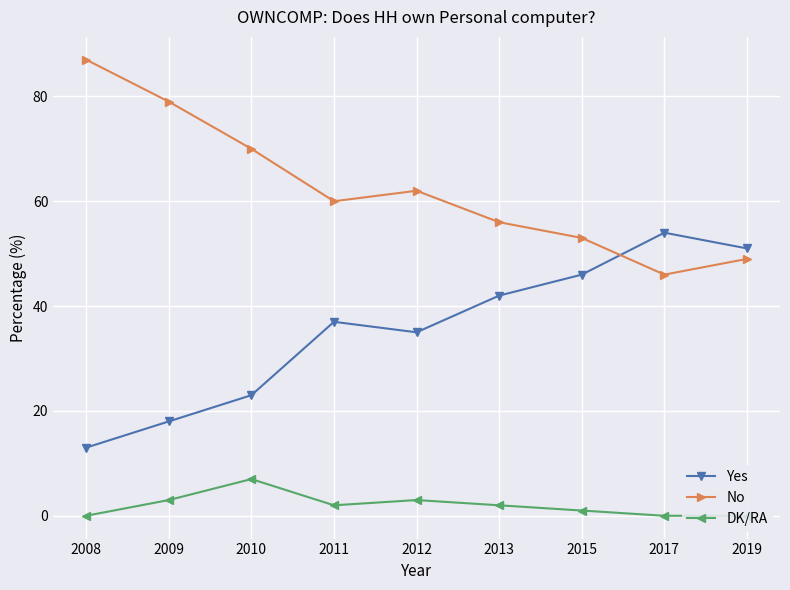

Which series has the largest range (max minus min)?

Yes